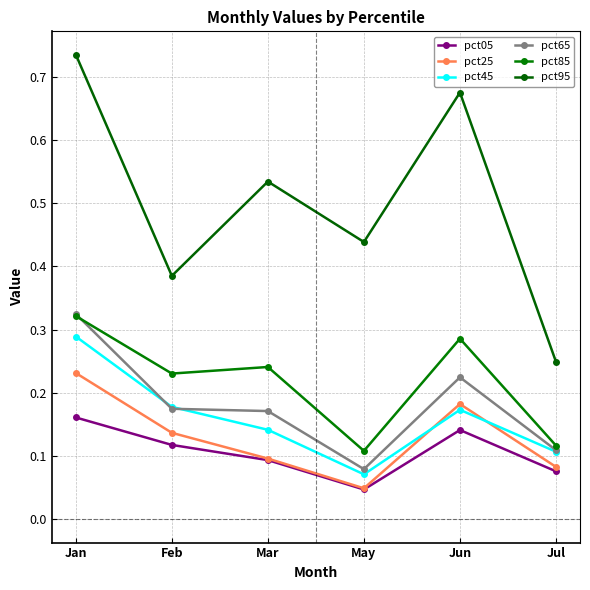

What is the difference between the highest and lowest values at May?

0.4